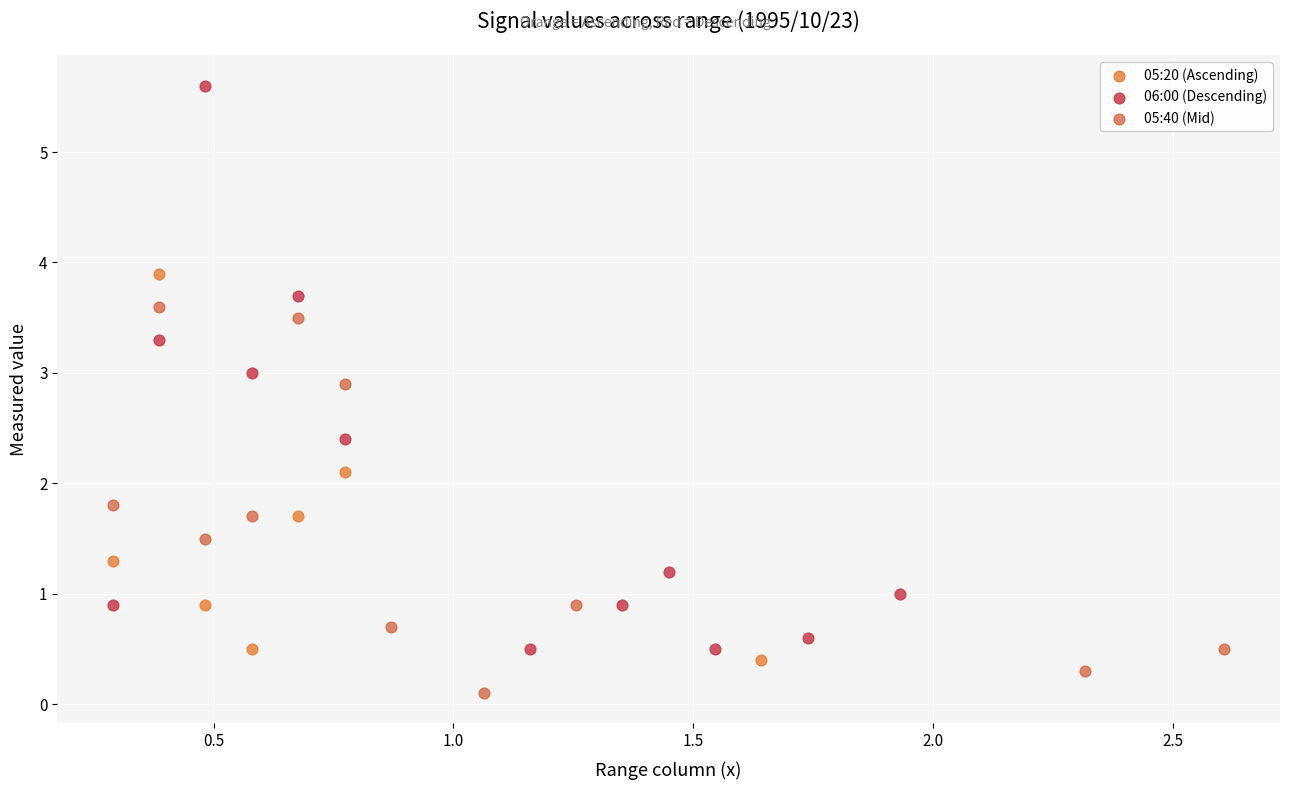

Which series has the largest Y range (max minus min)?

06:00 (Descending)